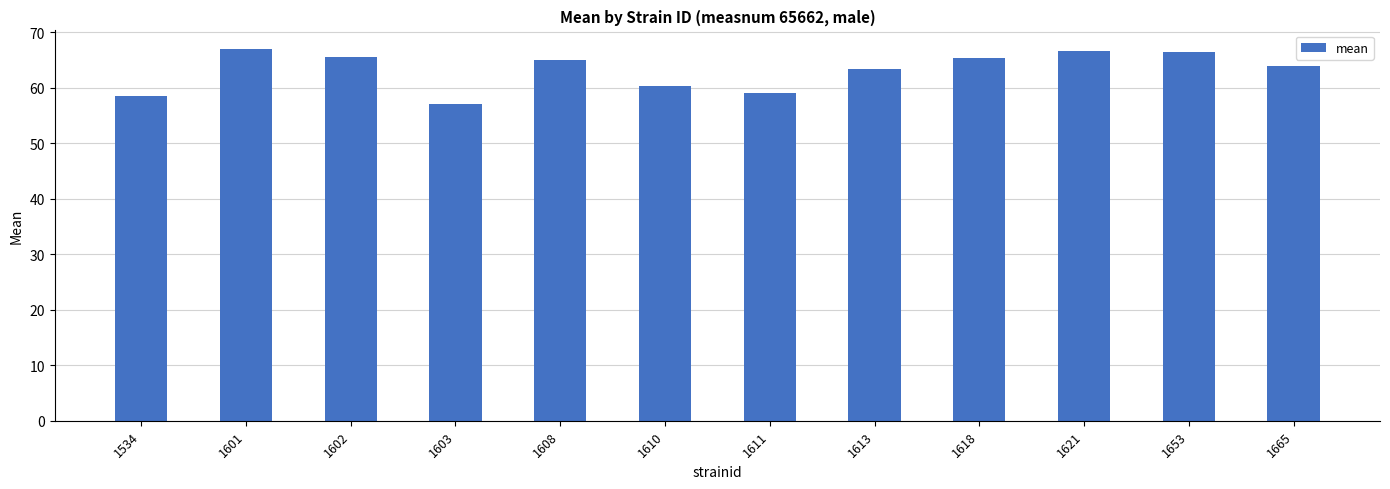

What is the value of the 4th bar from the left?

57.0